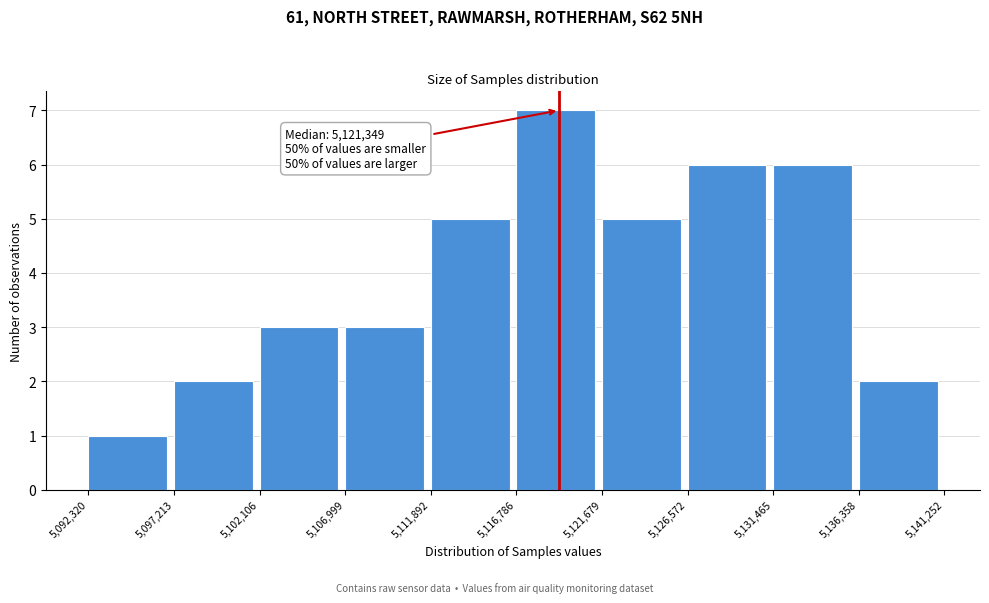

Which range on the x-axis has the tallest bar?

5,116,786 to 5,121,679